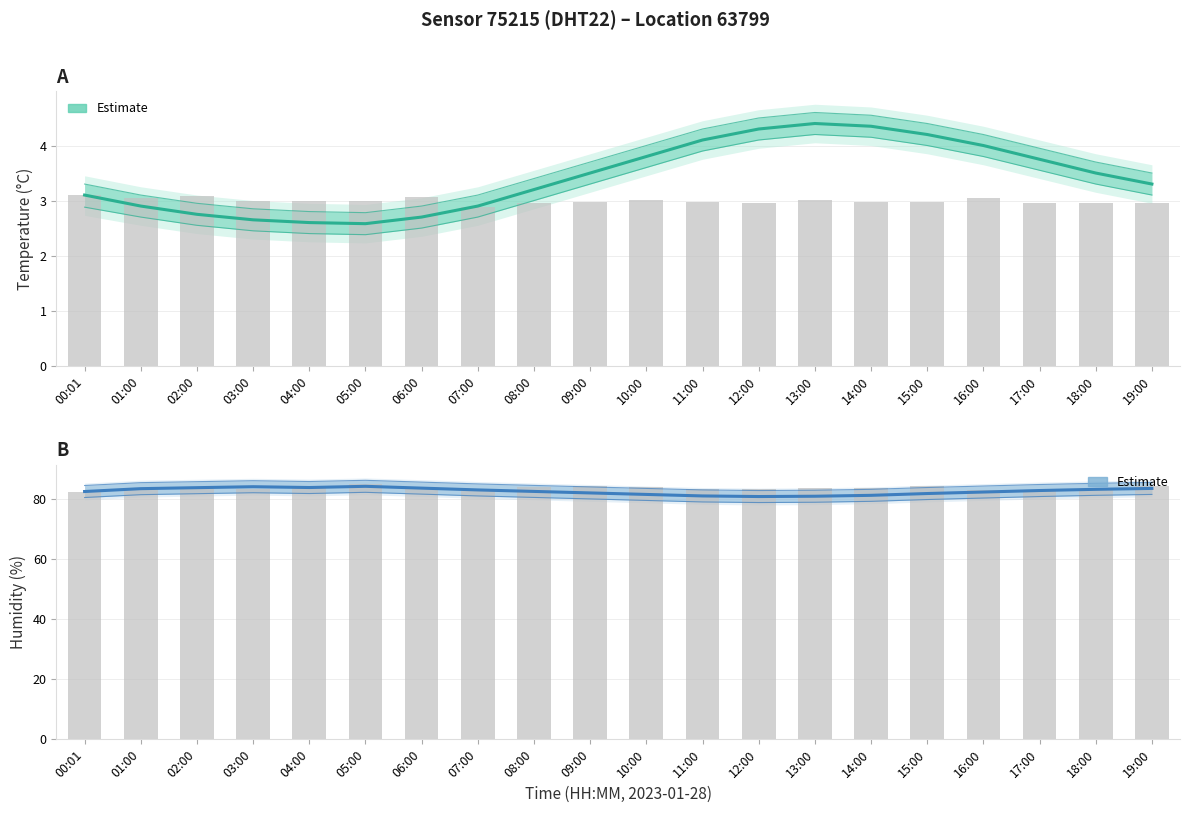

At which label does the data first exceed 82?

00:01